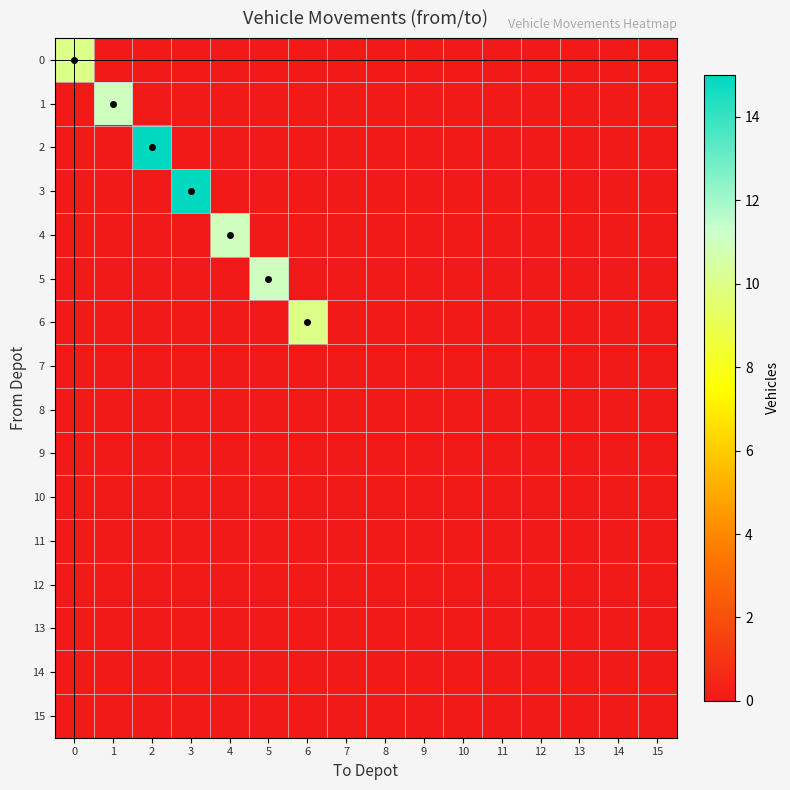

Which has a higher value, 10 or 1?

10